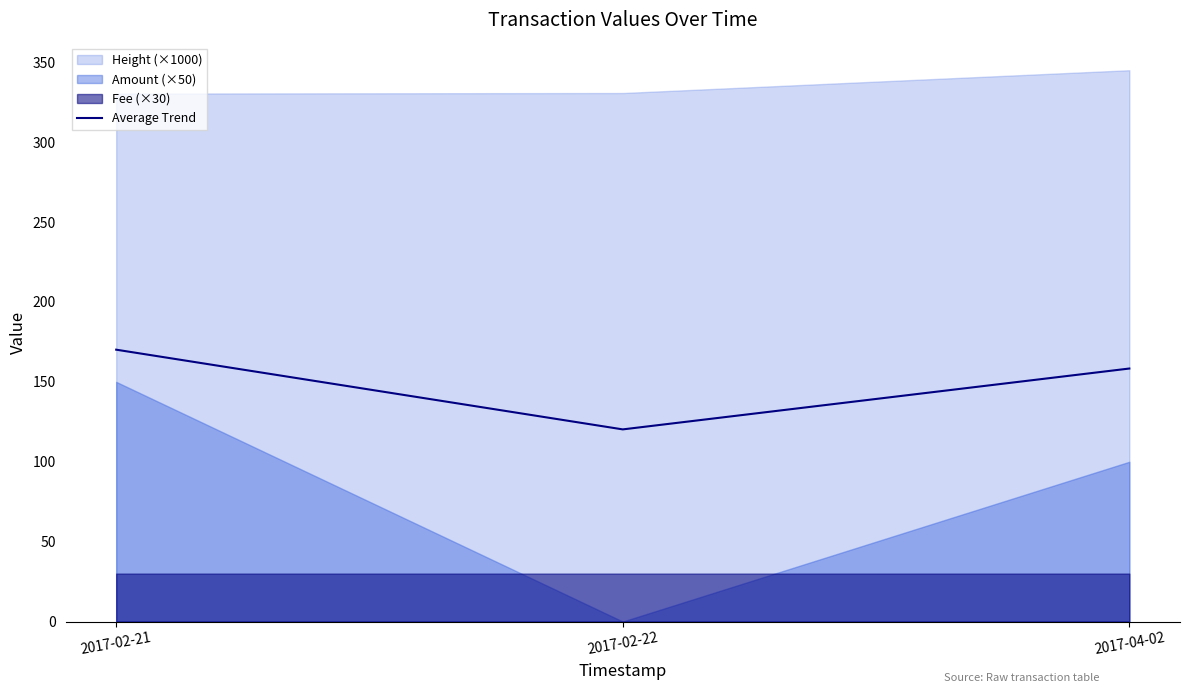

How many lines are shown in the chart?

1